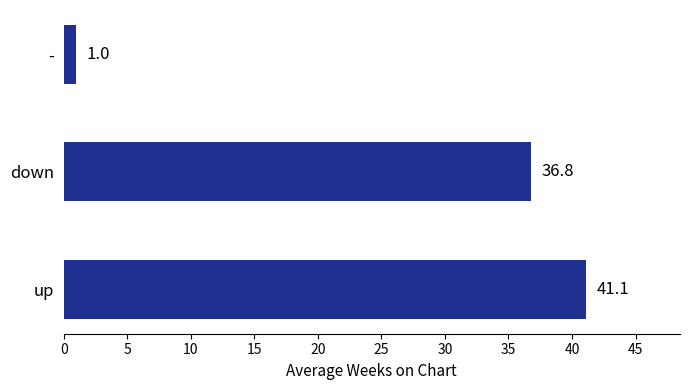

What is the approximate value at -?

1.0